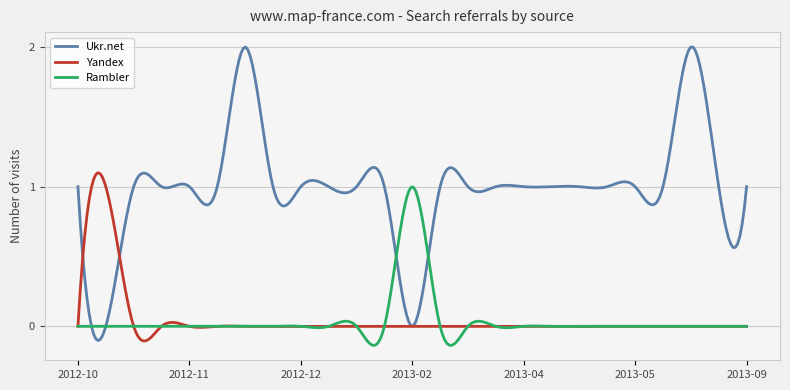

Rank the series by their maximum value, from lowest to highest.

Rambler, Yandex, Ukr.net